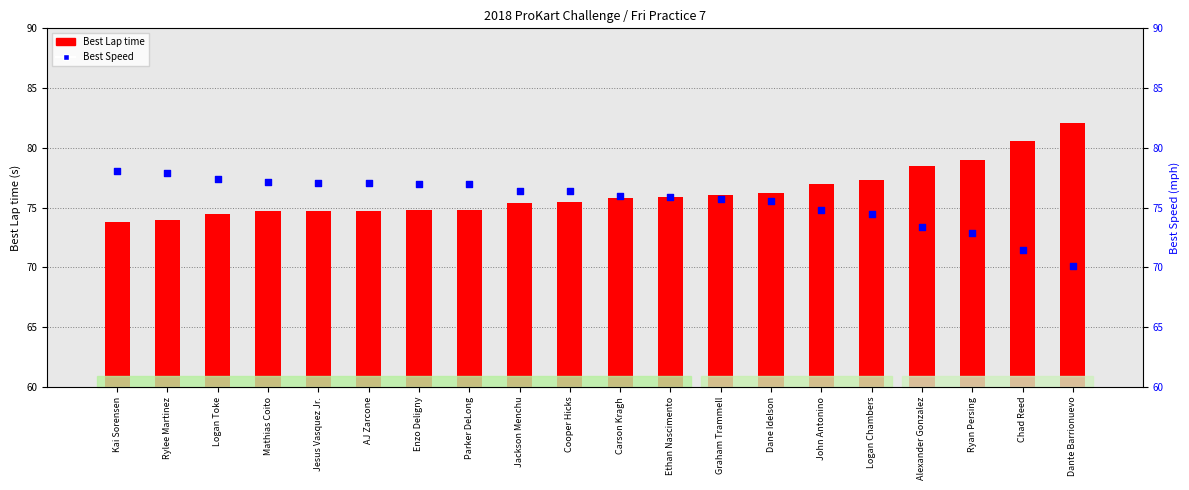

At which category is the sum across all series the highest?

Dante Barrionuevo